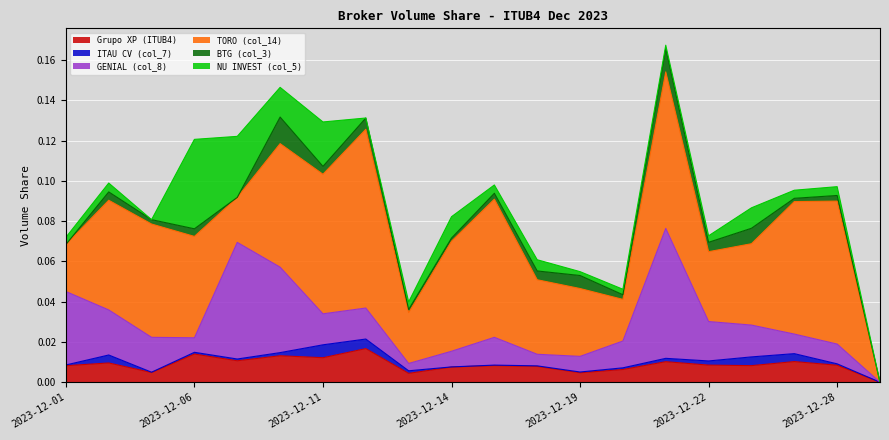

True or false: TORO (col_14) and BTG (col_3) intersect in this chart.

False